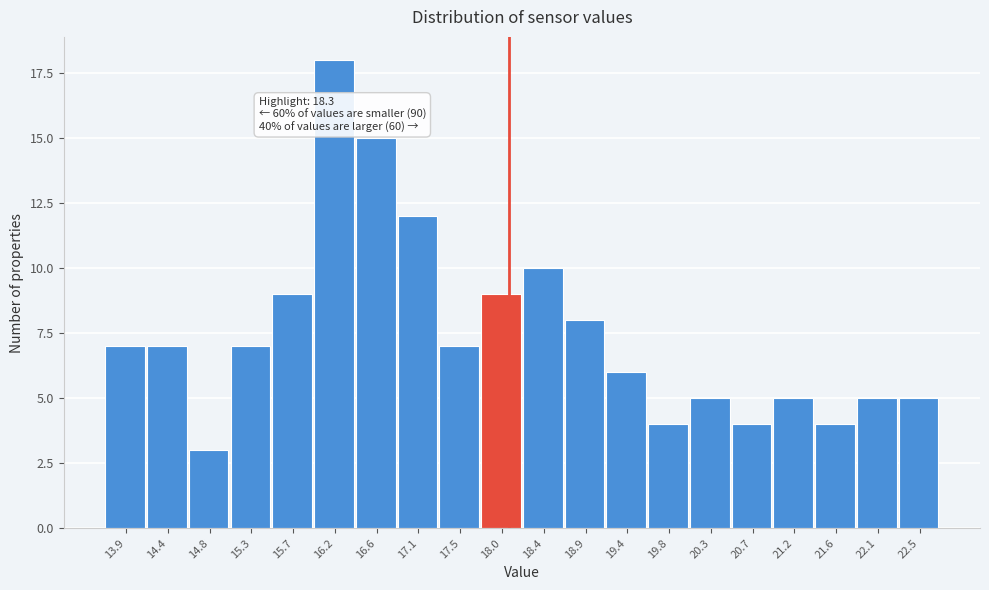

Reading right to left, what are all the values shown in this chart?

5	5	4	5	4	5	4	6	8	10	9	7	12	15	18	9	7	3	7	7